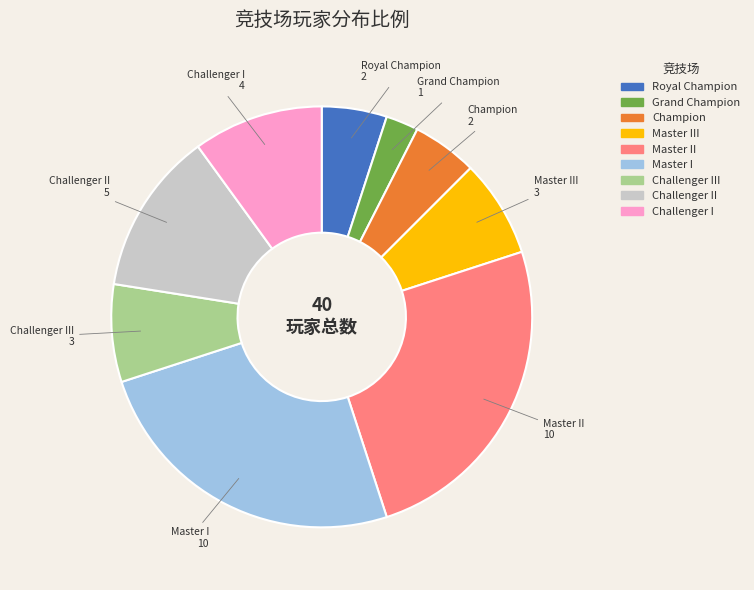

Does Challenger I represent more than half of the total?

No